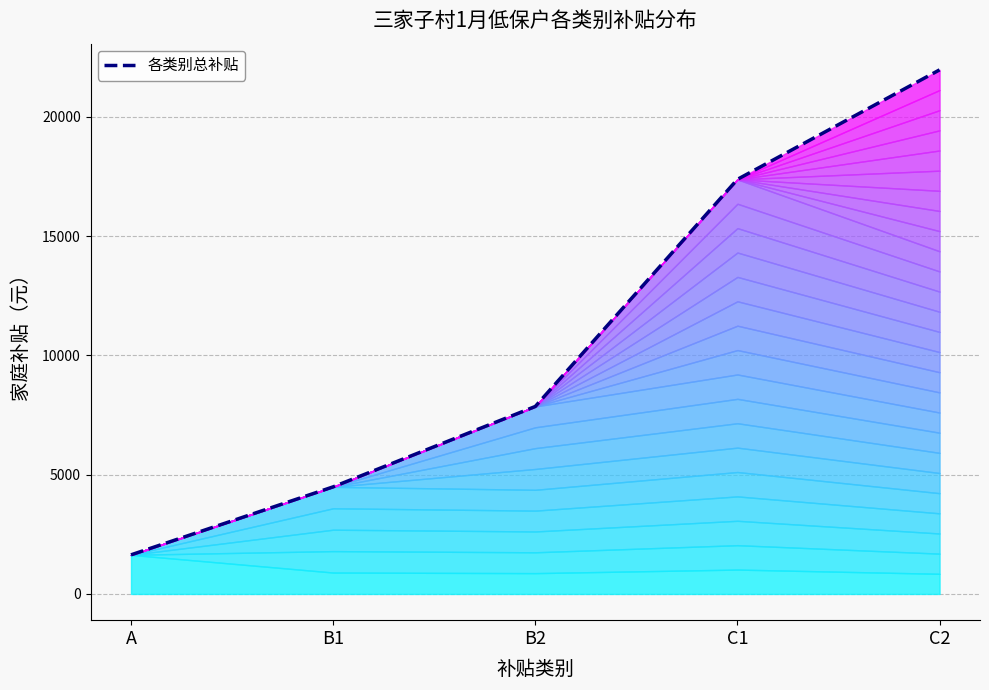

Reading right to left, what are all the values shown in this chart?

C2=21970	C1=17380	B2=7860	B1=4490	A=1640